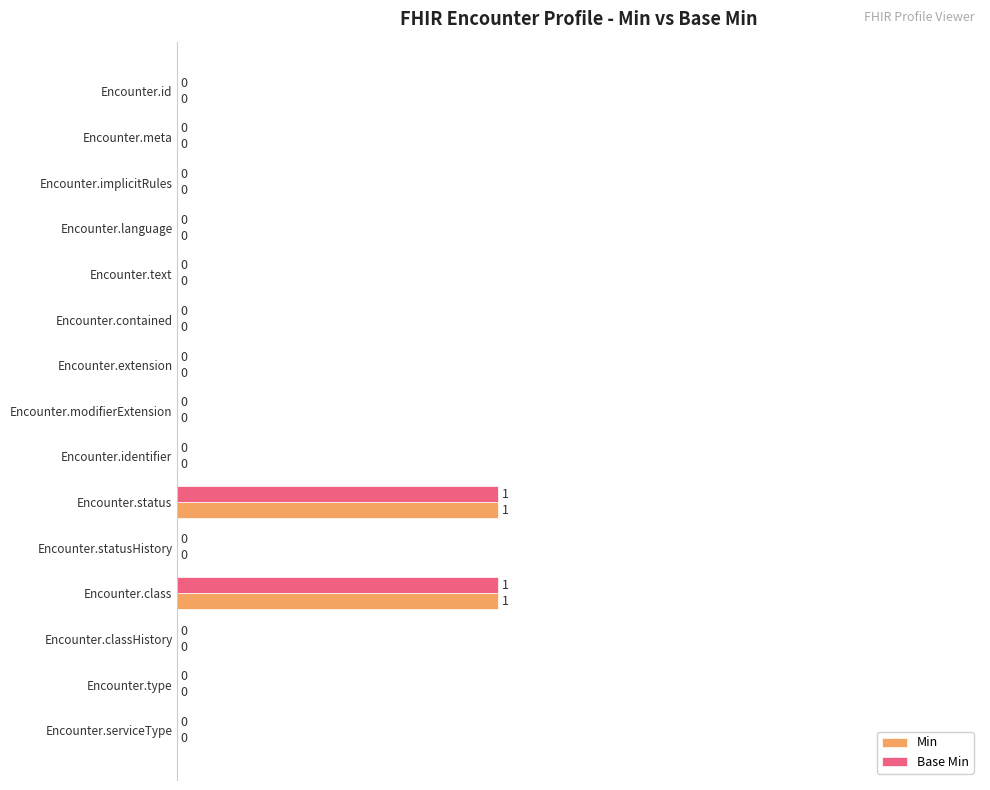

How many Min values are between 0 and 1?

15